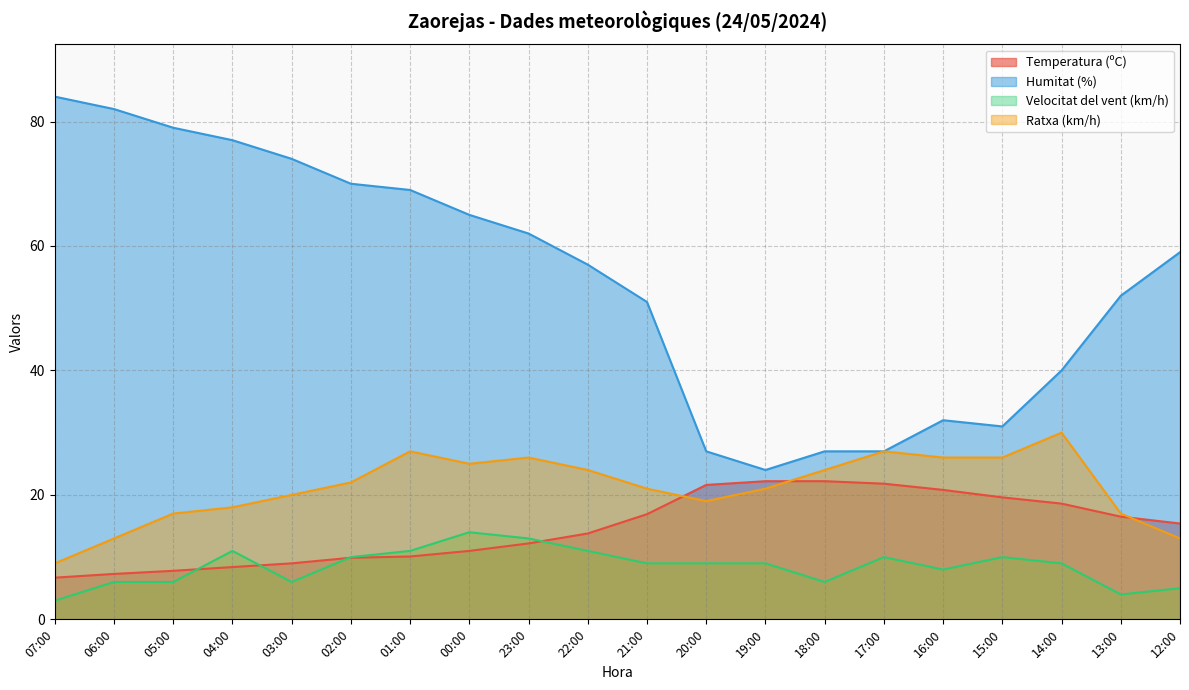

How many lines are shown in the chart?

4